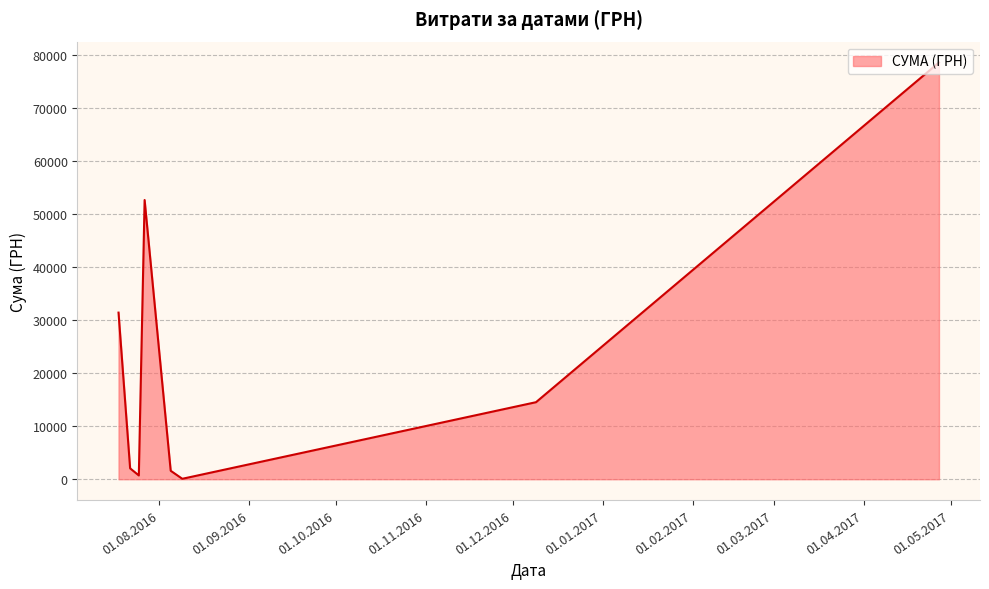

What is the difference between the second highest and minimum values?

52573.0